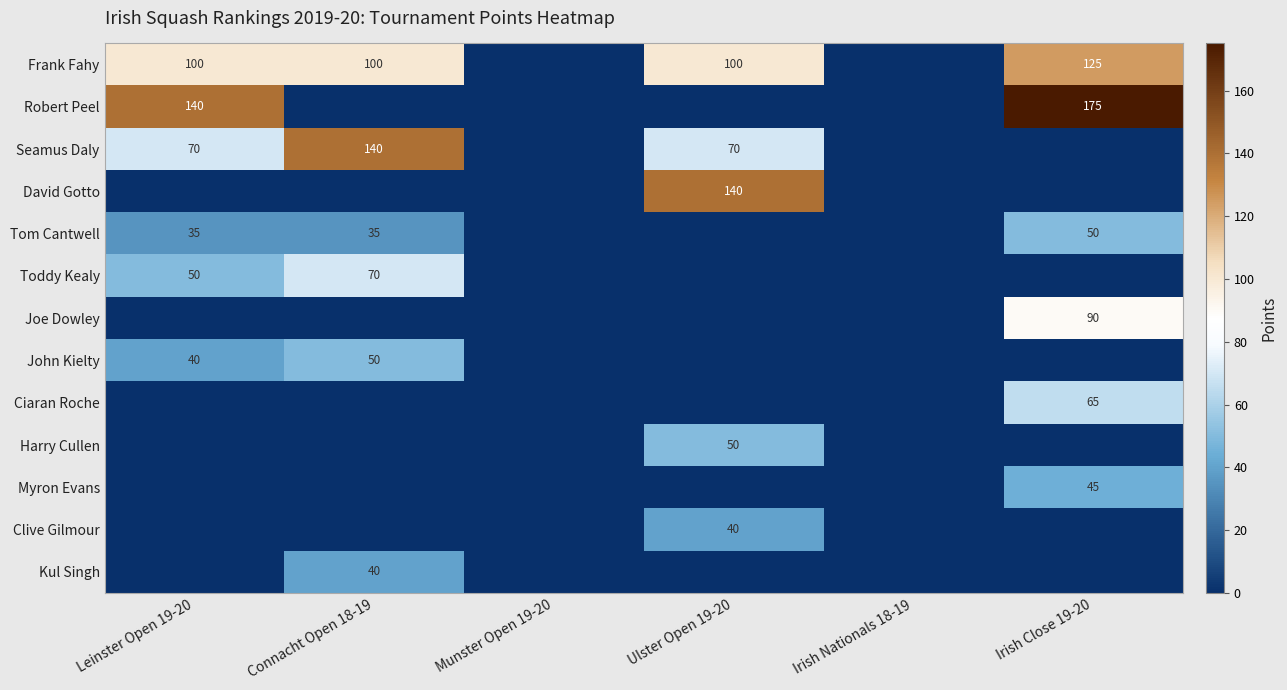

True or false: Myron Evans has a value of 25 at Irish Close 19-20.

False